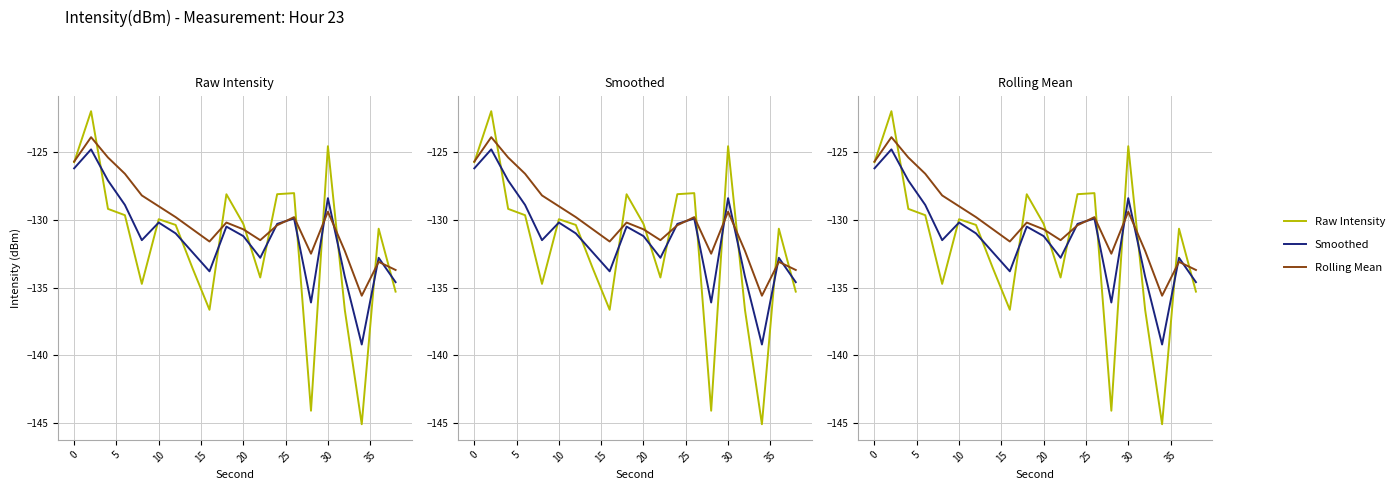

How many lines are shown in the chart?

3